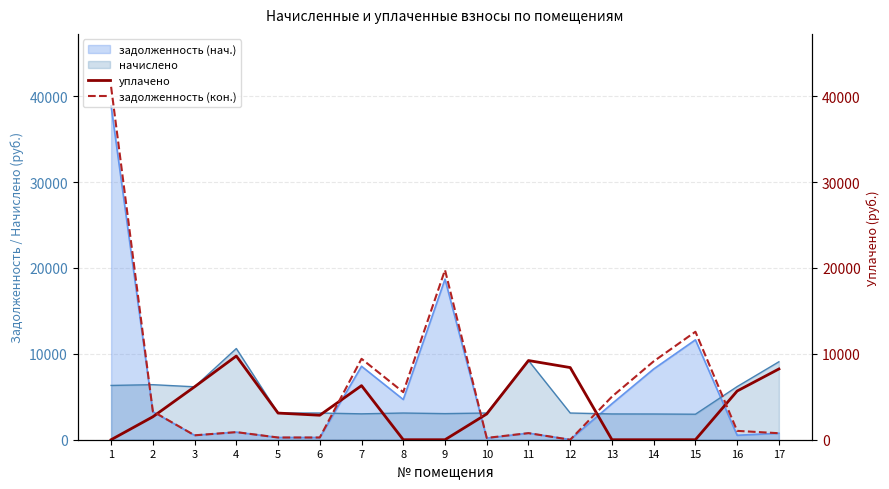

The value of задолженность (нач.) at 9 is 18698.6. True or false?

True